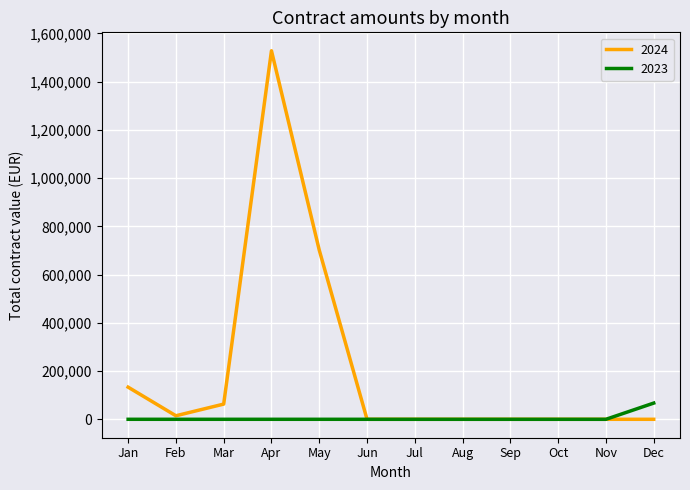

How many lines are shown in the chart?

2